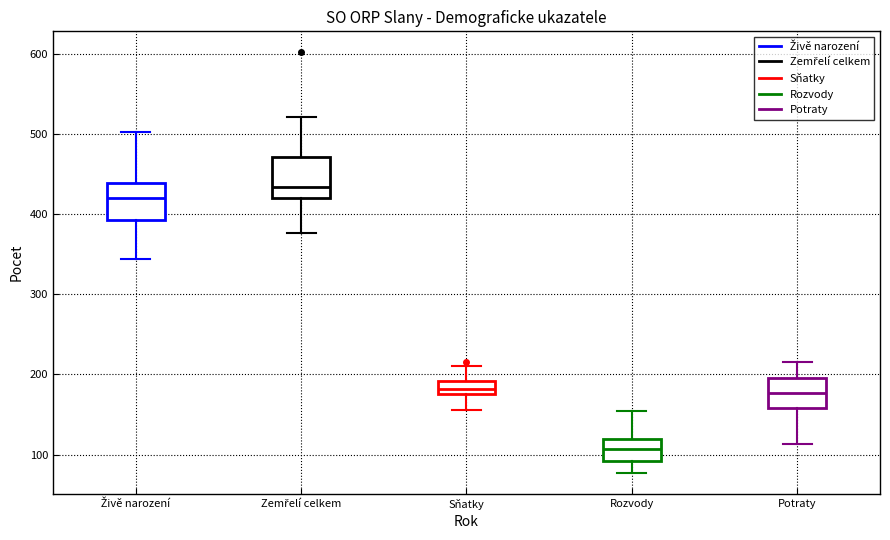

Where is the upper edge of the box for Zemřelí celkem on the y-axis? The values are not printed on the chart, so give them approximately, as read against the axis.

470